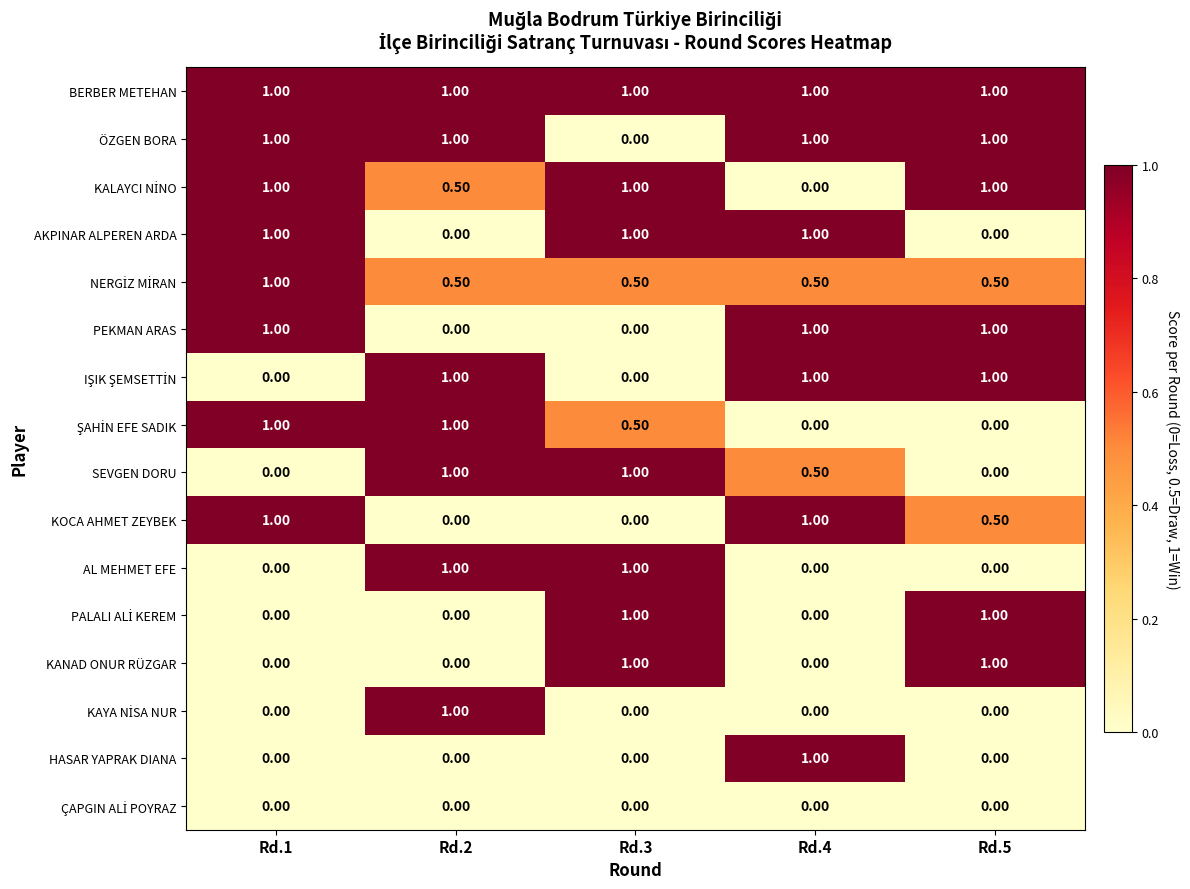

What is the total value across all series at Rd.4?

8.0